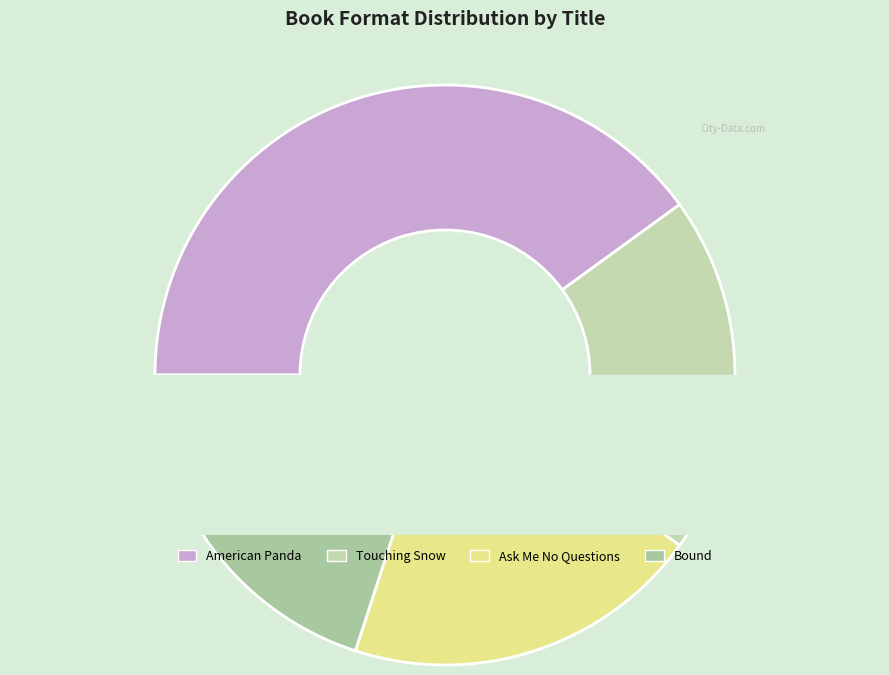

To the nearest percent, what portion does Bound represent?

20%